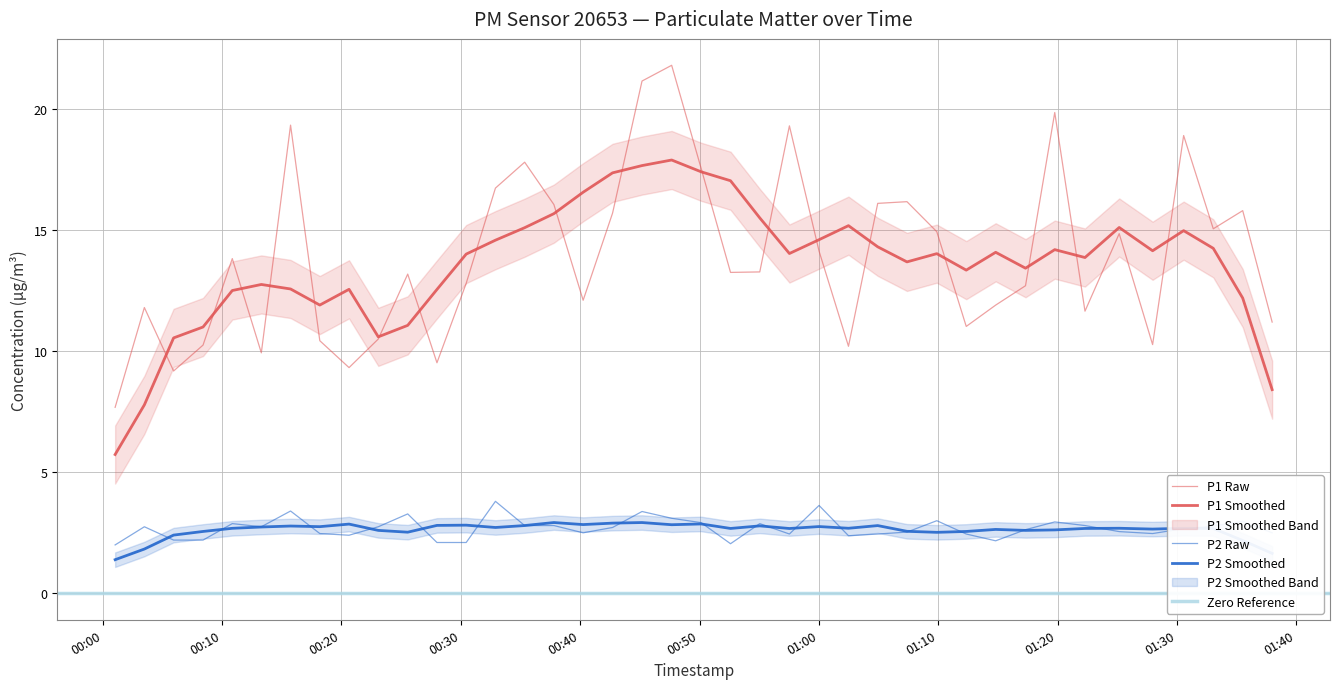

What value does the P2 series have at 00:30?

2.2